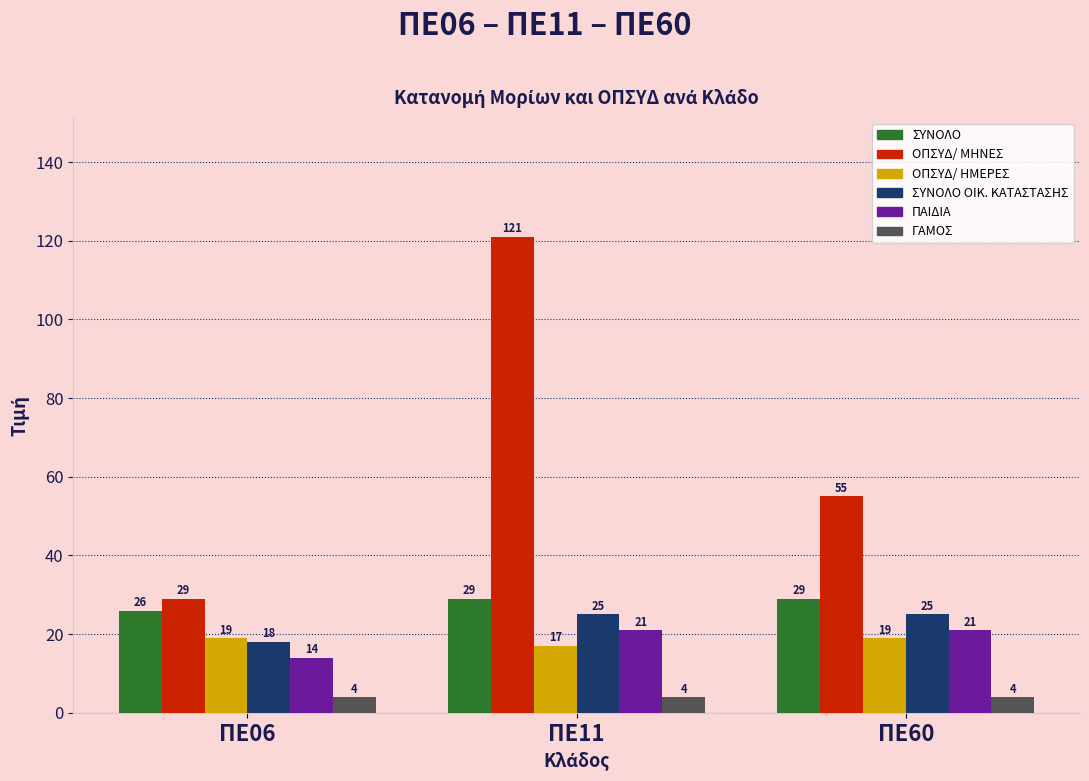

The ΓΑΜΟΣ series shows 4 at ΠΕ11. True or false?

True